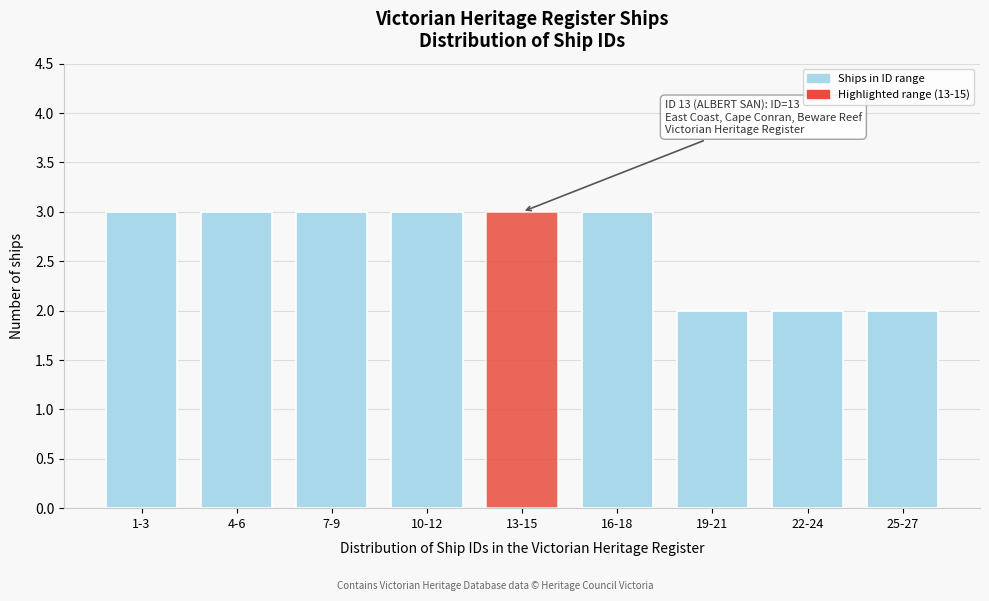

Reading left to right, transcribe all the data shown in this chart.

3	3	3	3	3	3	2	2	2